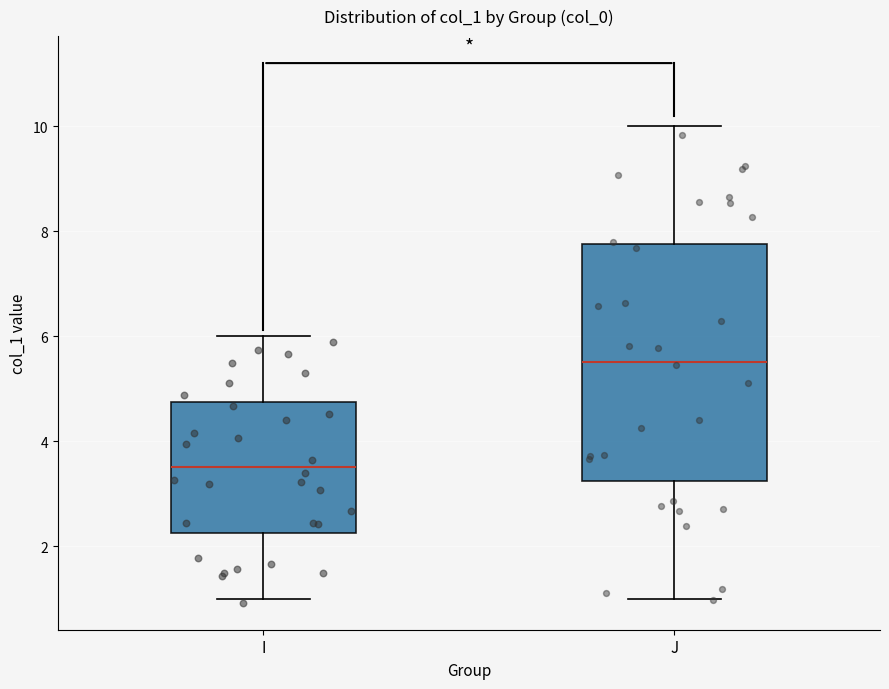

Which box's median line is the lowest?

I